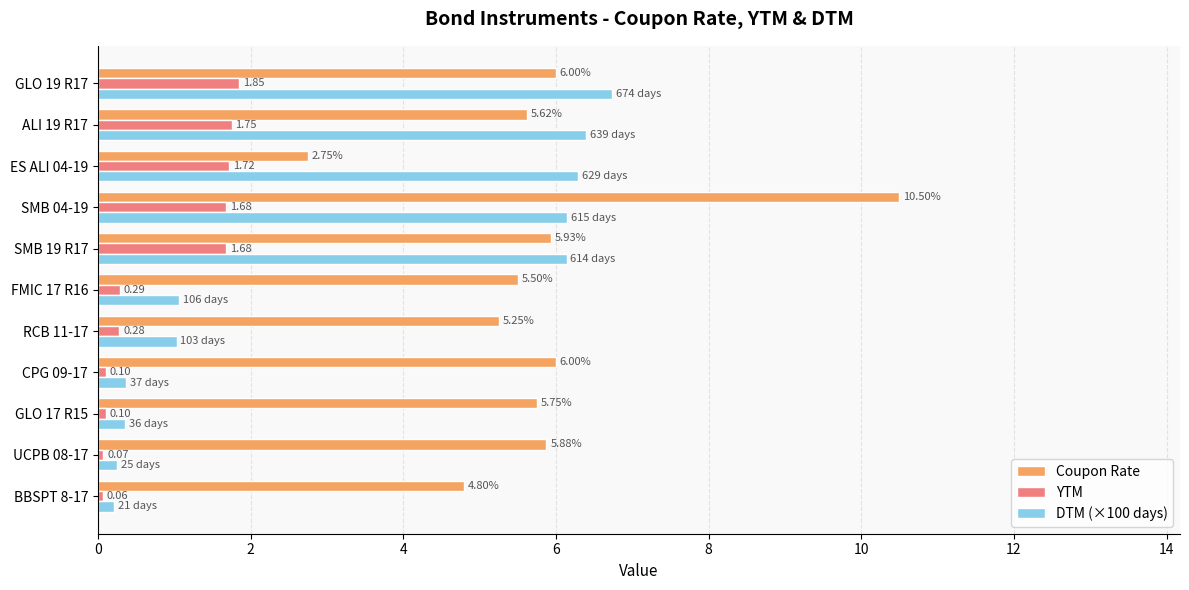

What is the spread (max minus min) of values at ALI 19 R17?

4.6